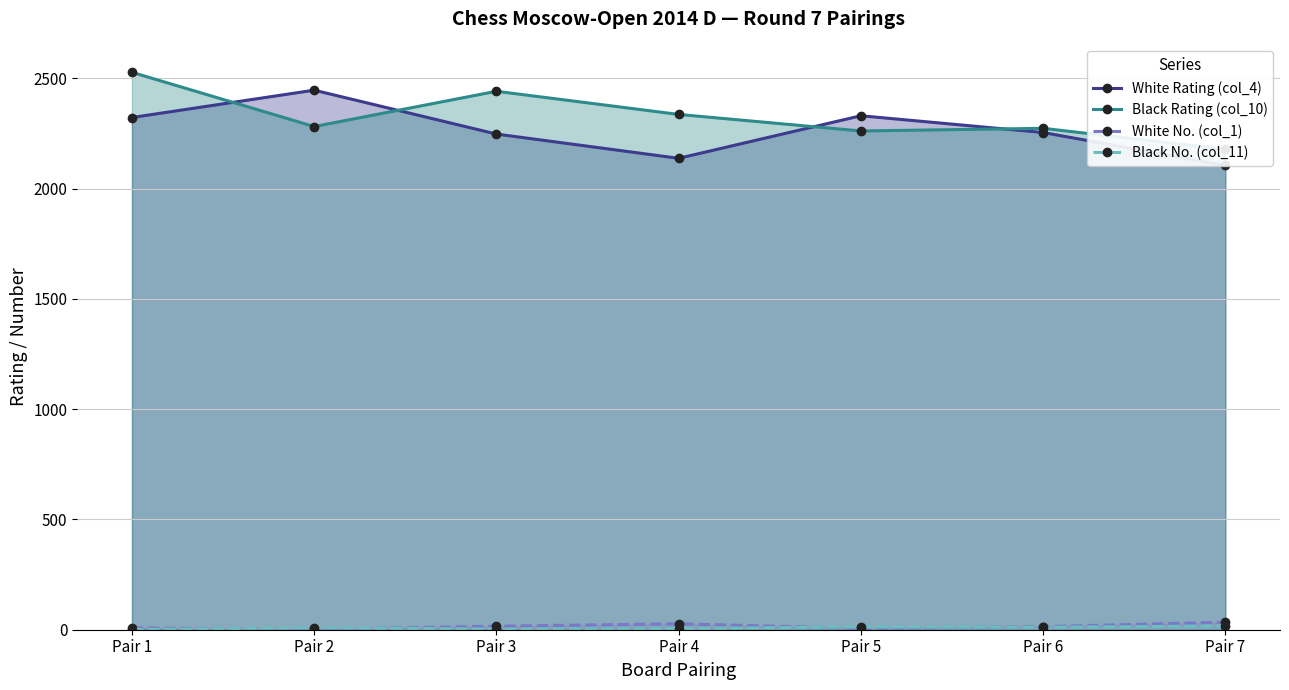

What is the average value of the Black No. (col_11) series?

8